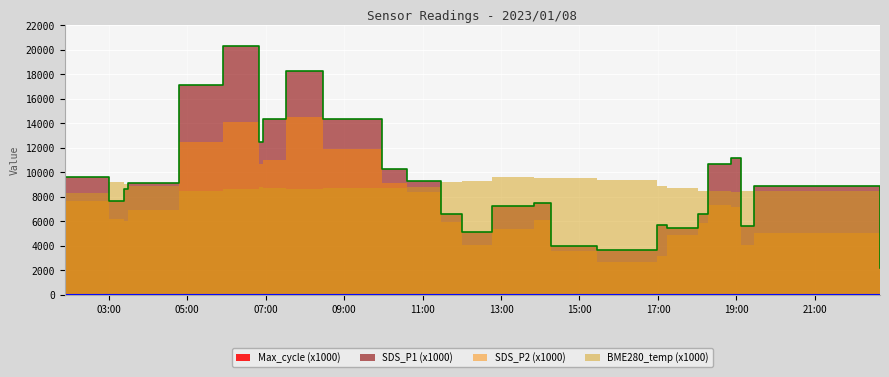

How many Max_cycle values are between 20 and 21?

26